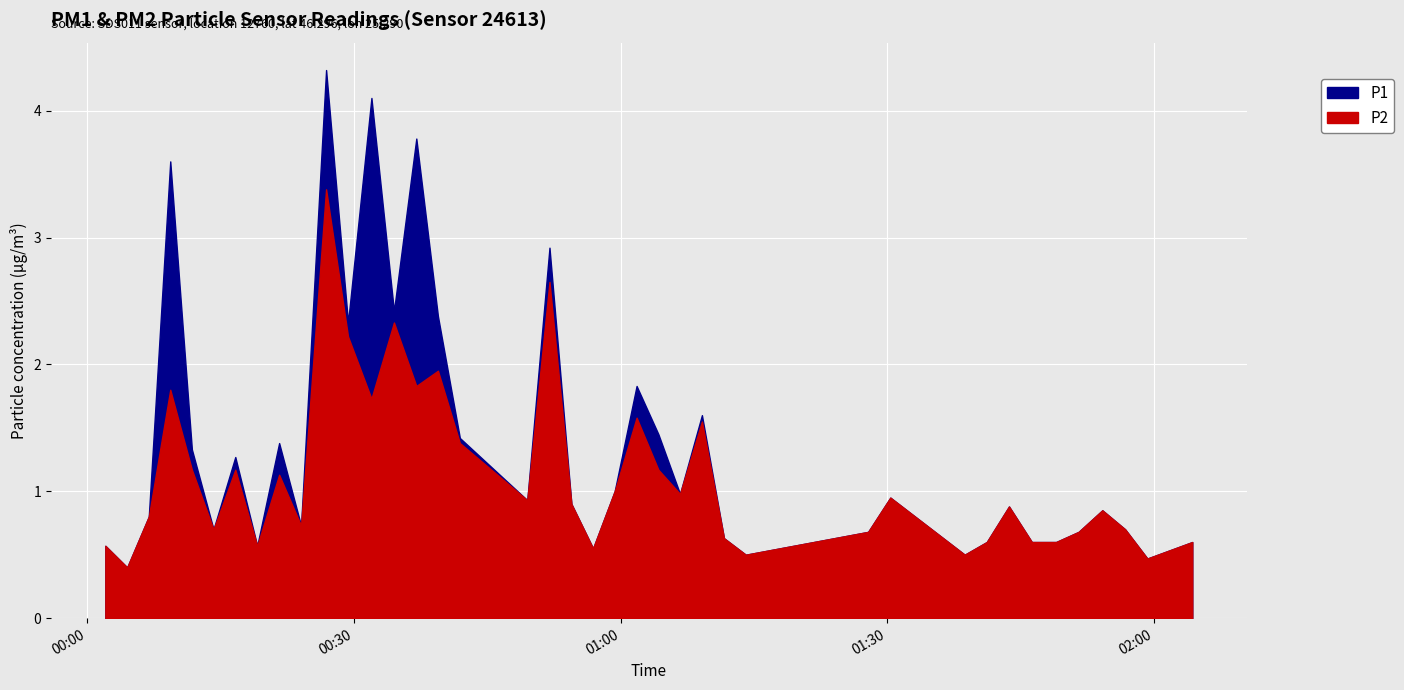

Rank the series at 3 from lowest to highest value.

P2, P1